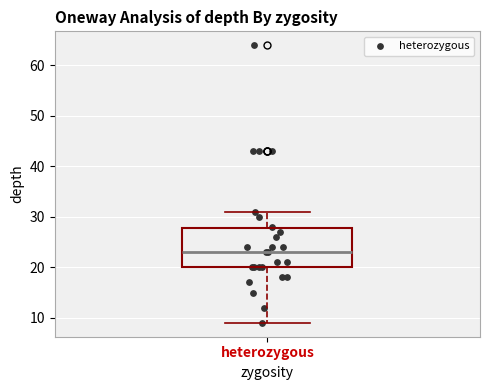

Read this box plot against the y-axis: the position of the median line, the range covered by the box, and the ends of both whiskers. The values are not printed on the chart, so give them approximately, as read against the axis.

median 23, box 20 to 28, whiskers 9 to 31